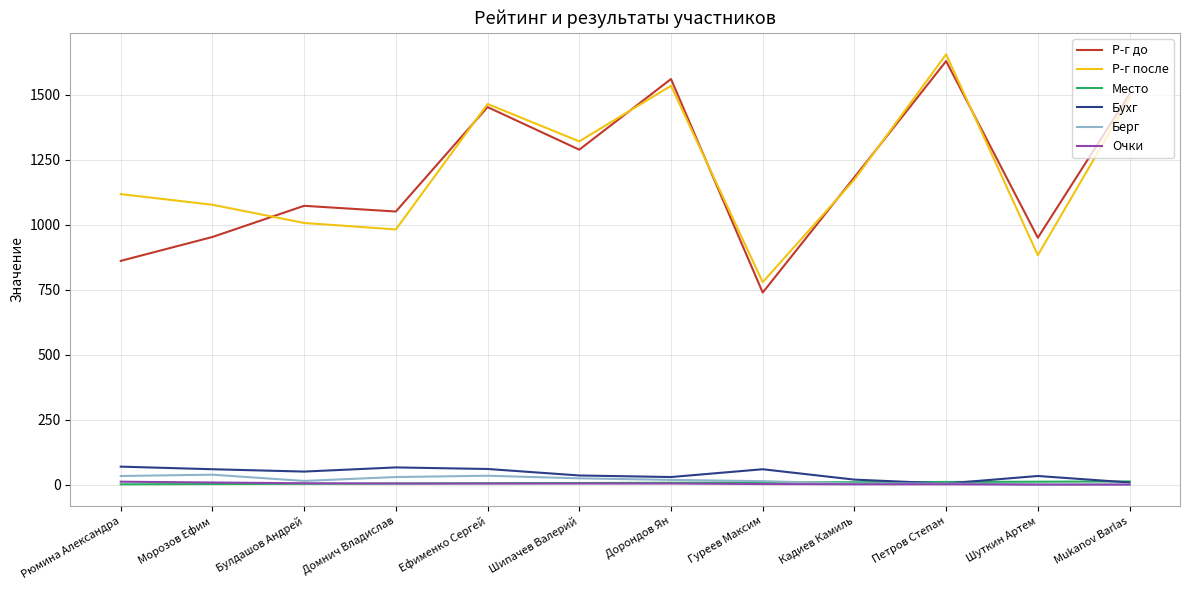

At which label does Р-г до reach its peak?

Петров Степан